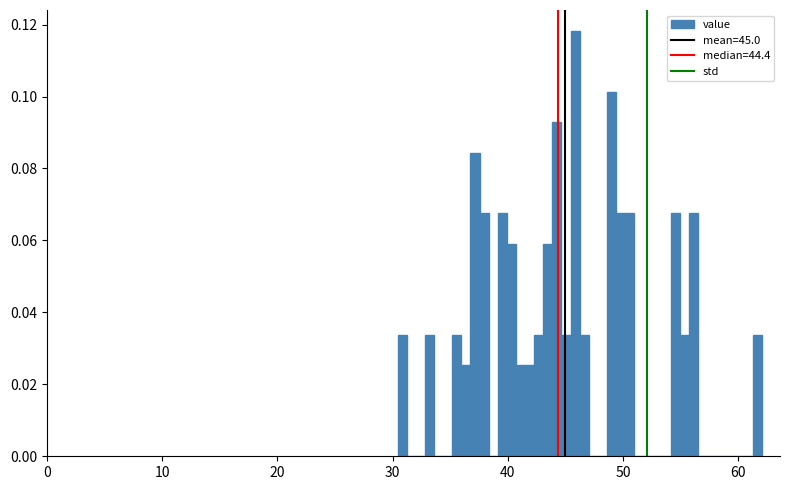

Around what value on the x-axis is the tallest bar? Give the approximate position of its centre, as read against the axis.

46